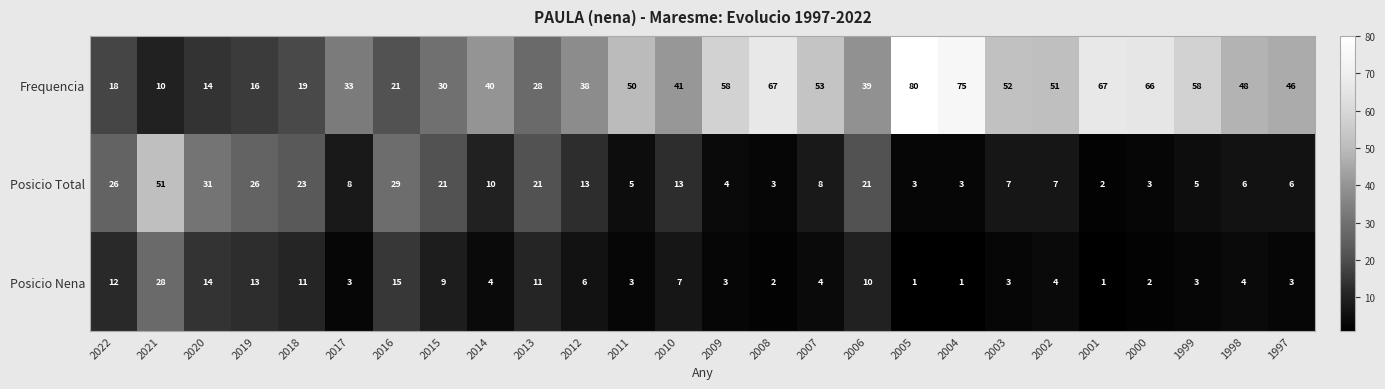

Count the number of categories in the chart.

26